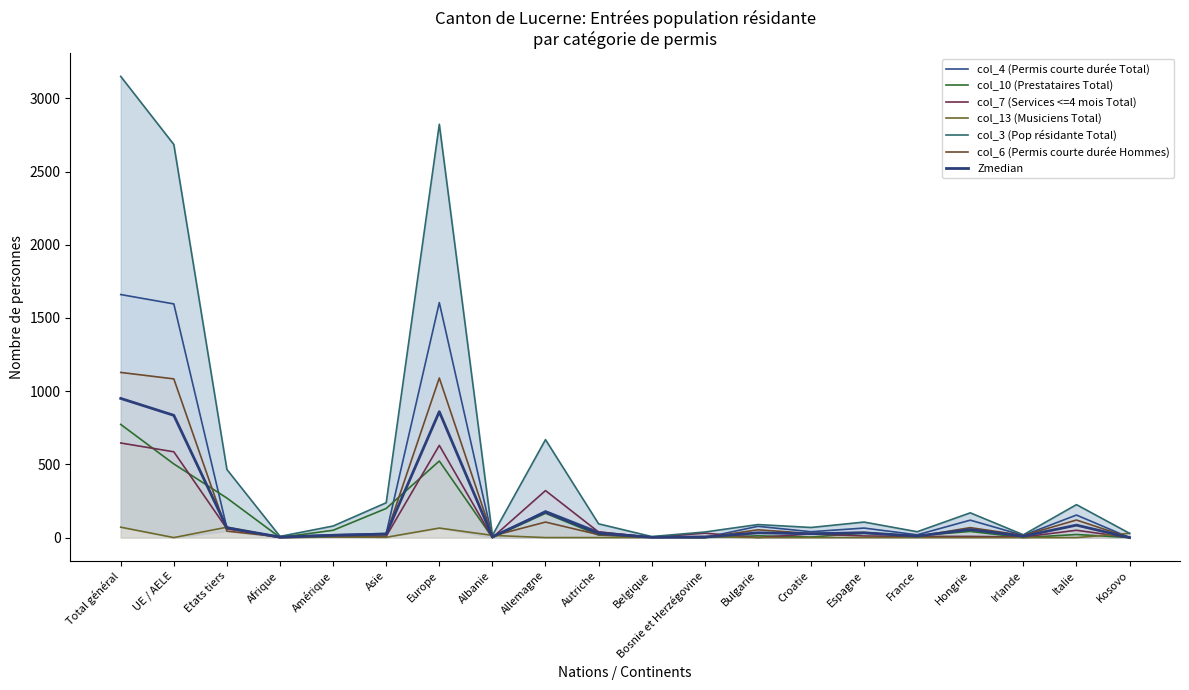

At which label does col_3 (Pop résidante Total) reach its peak?

Total général